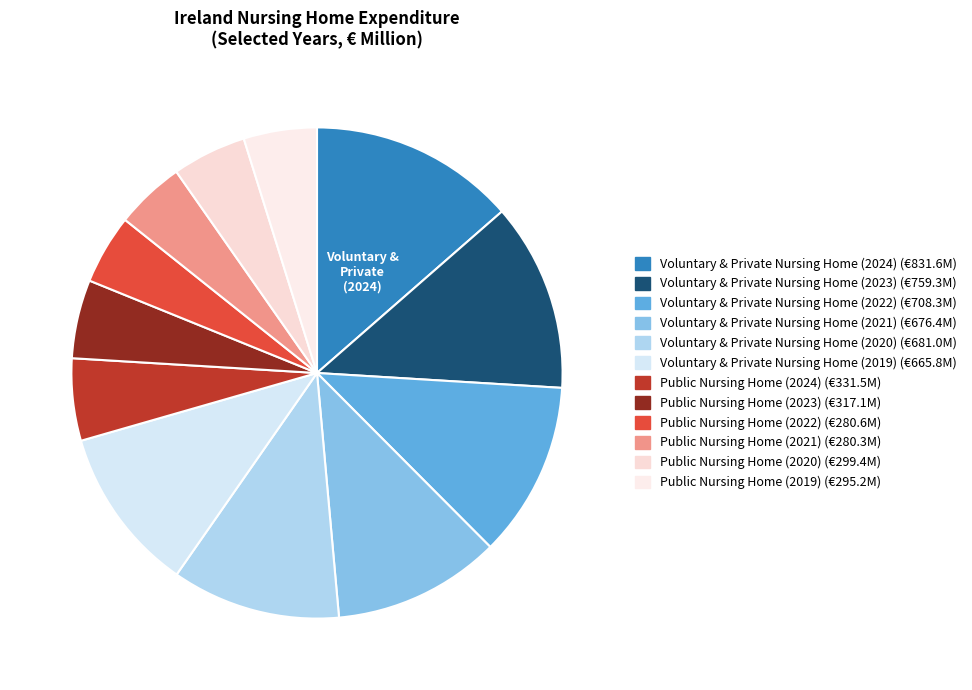

Which slice is the smallest?

Public Nursing Home (2021)